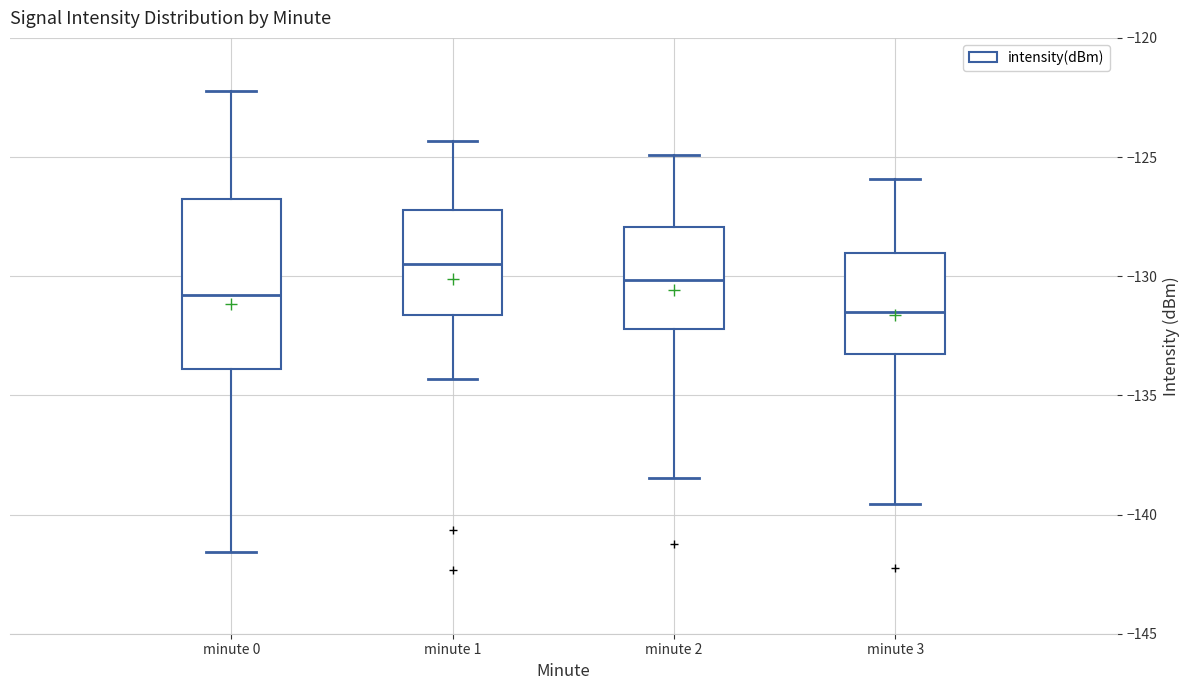

Which box has the highest median line?

minute 1